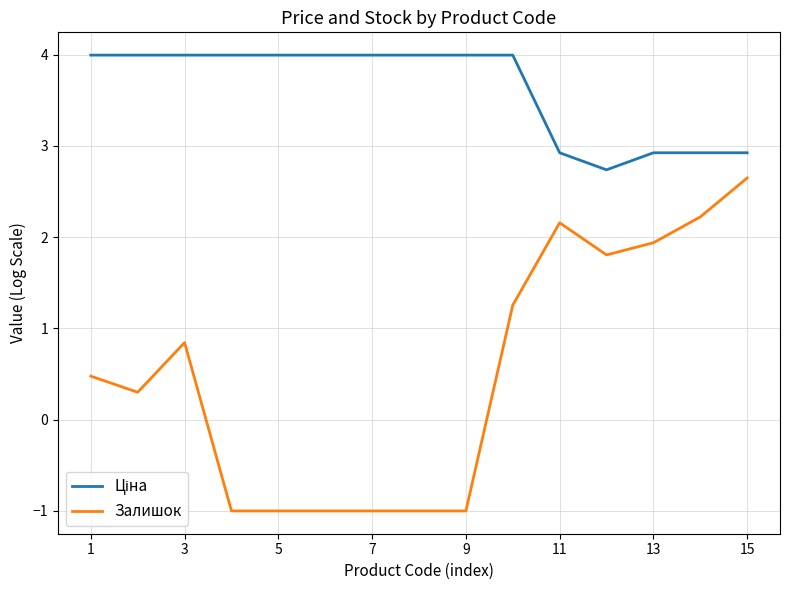

What is the maximum value for Залишок?

2.6